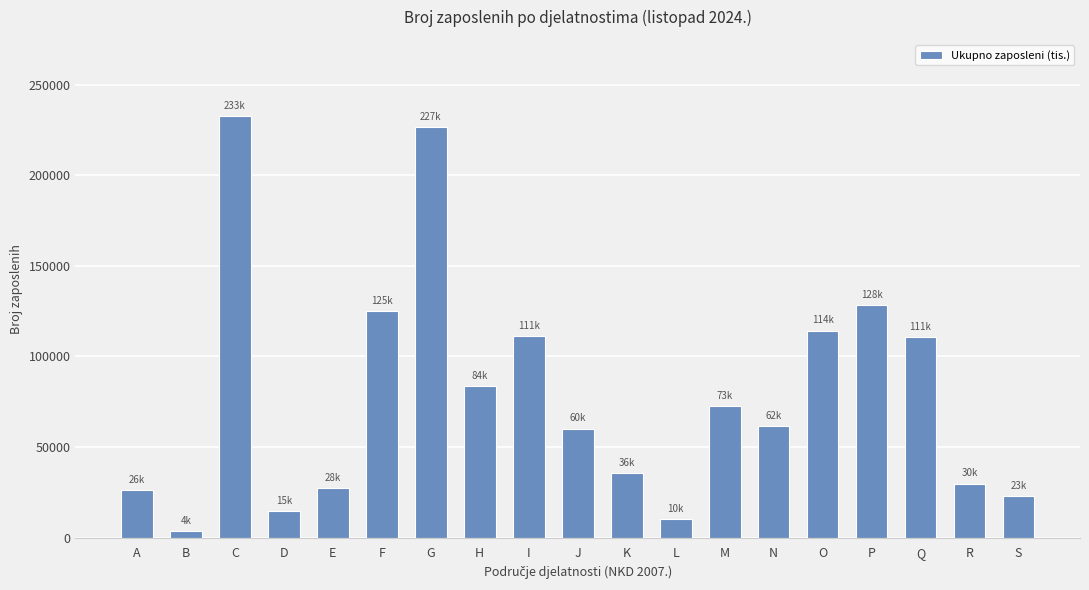

Which category has the highest value across all series?

C